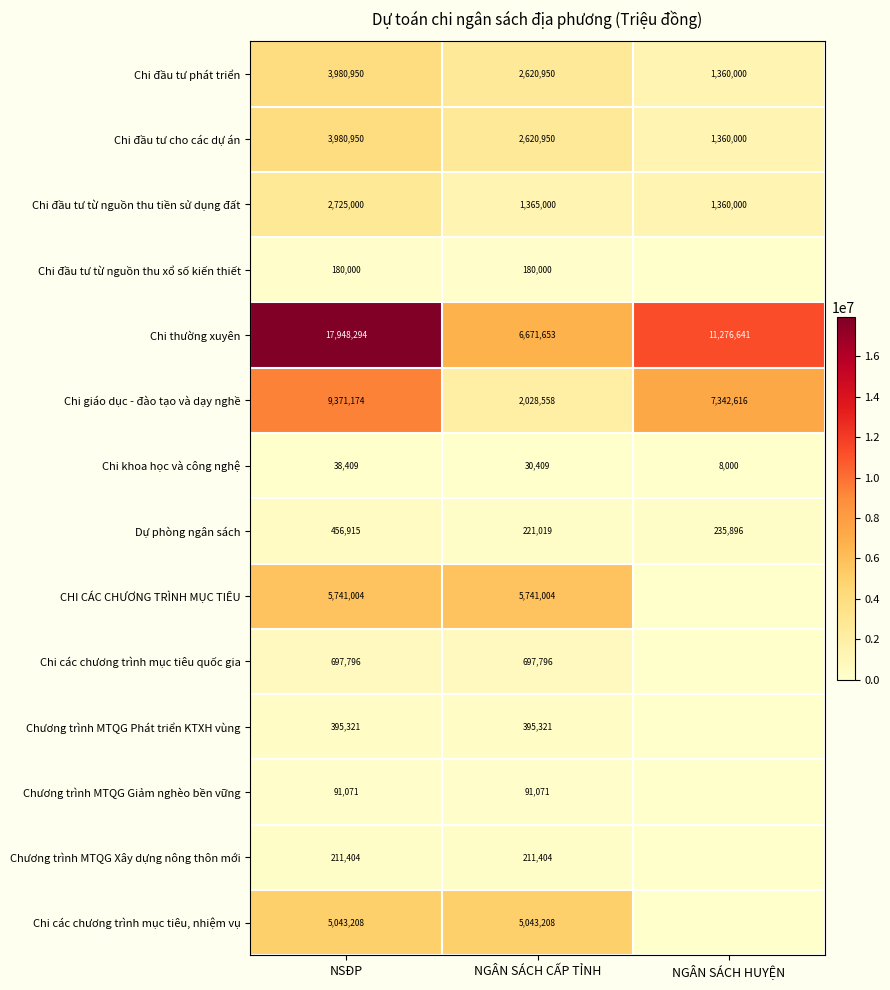

The value of Chi giáo dục - đào tạo và dạy nghề at NGÂN SÁCH CẤP TỈNH is 1163939. True or false?

False